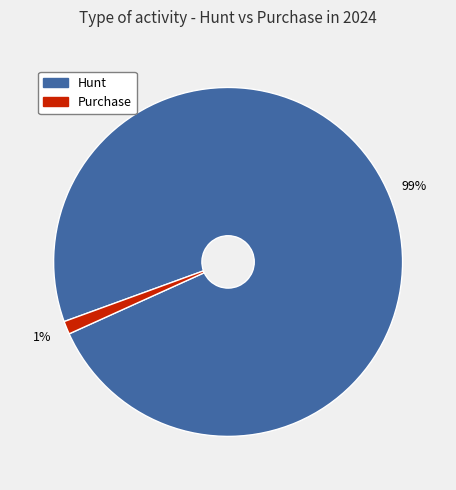

Do Purchase and Hunt together represent more than half of the pie?

Yes